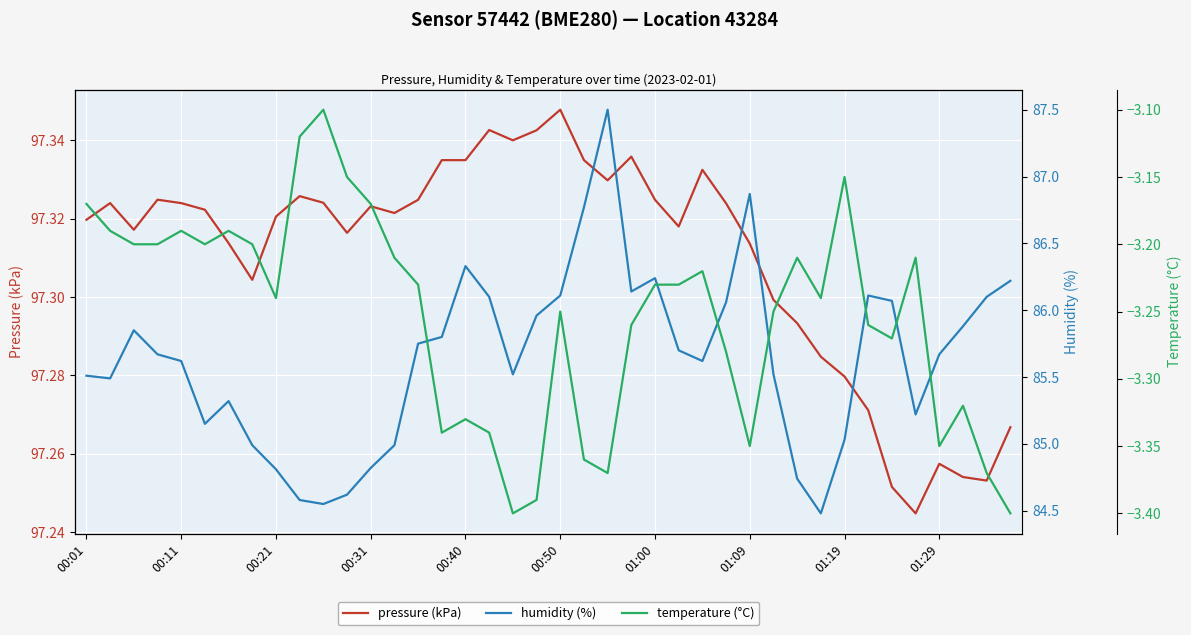

At which label does humidity (%) first exceed 85?

00:01